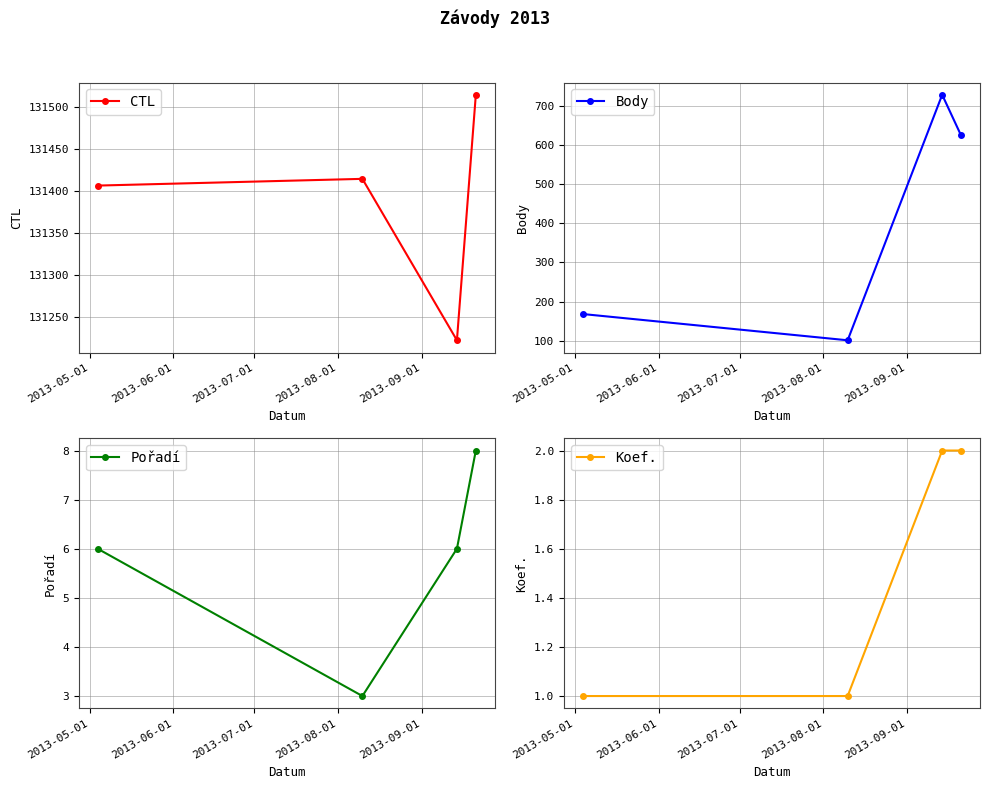

In CTL, how many points are higher than both neighbors (excluding endpoints)?

1